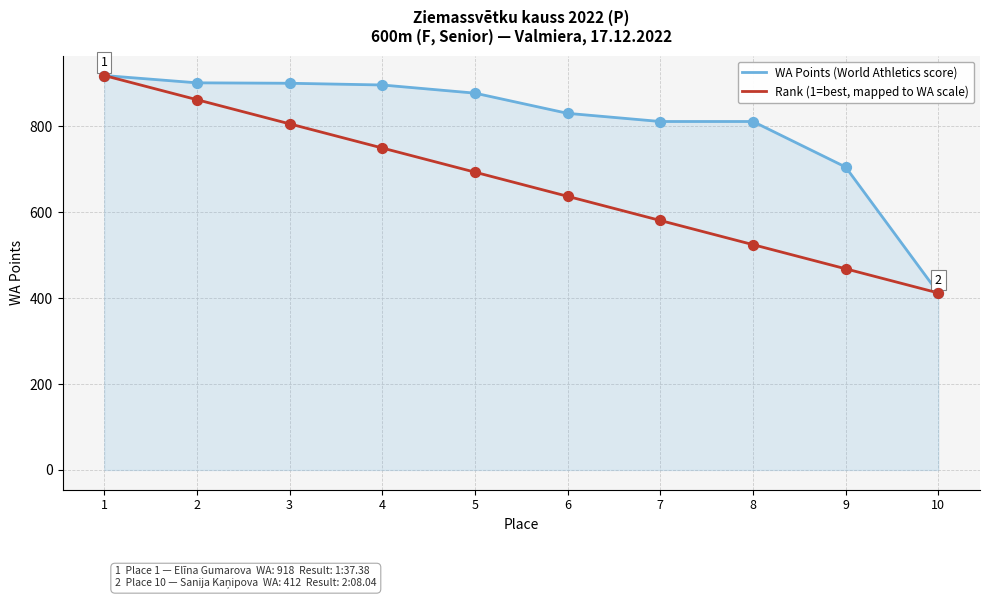

Is the value of WA Points (World Athletics score) at 1 greater than the value of Rank (1=best, mapped to WA scale) at 7?

Yes